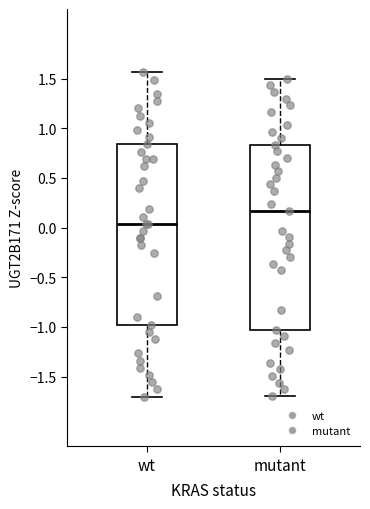

Which box has the lowest median line?

wt